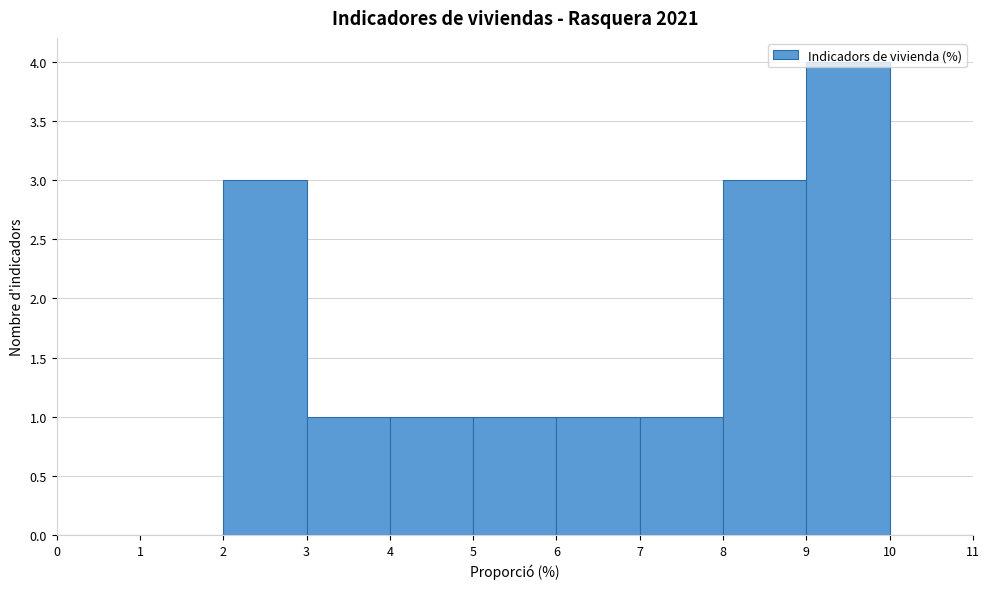

Over which range of the x-axis is the bar tallest?

9 to 10